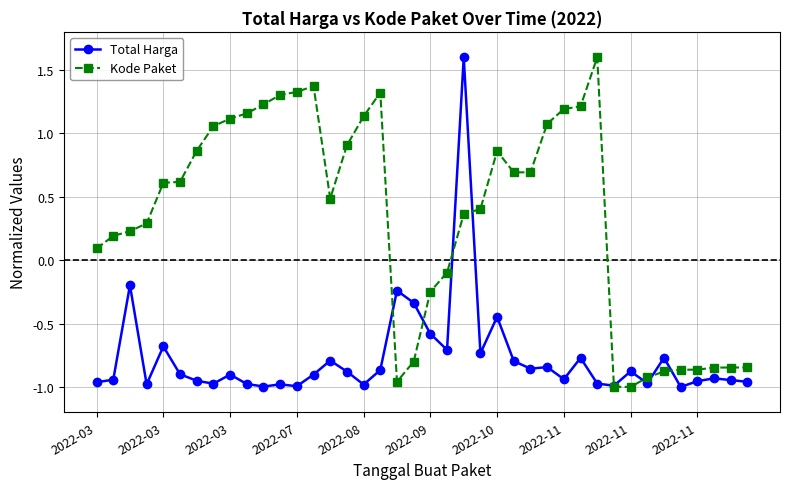

What are all the series names shown in the legend?

Total Harga, Kode Paket